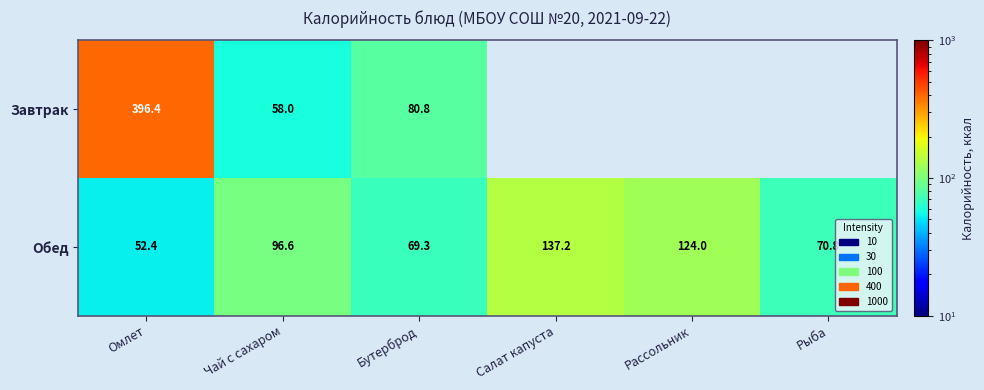

Read the Обед value at Бутерброд.

69.3